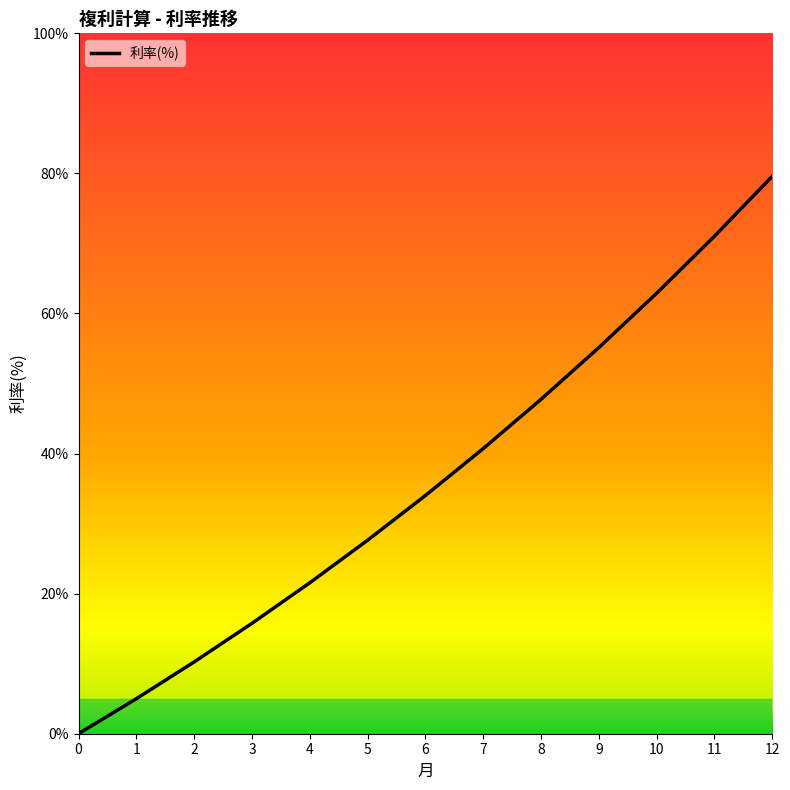

What is the maximum value shown in the chart?

79.6